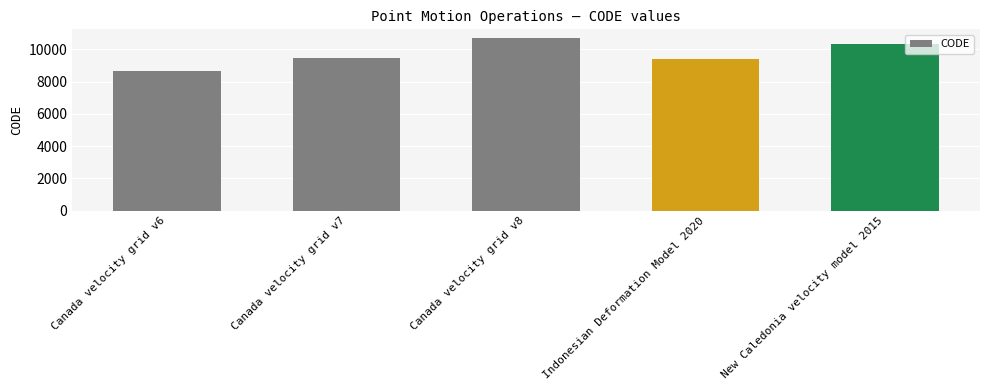

What is the smallest value displayed?

8676